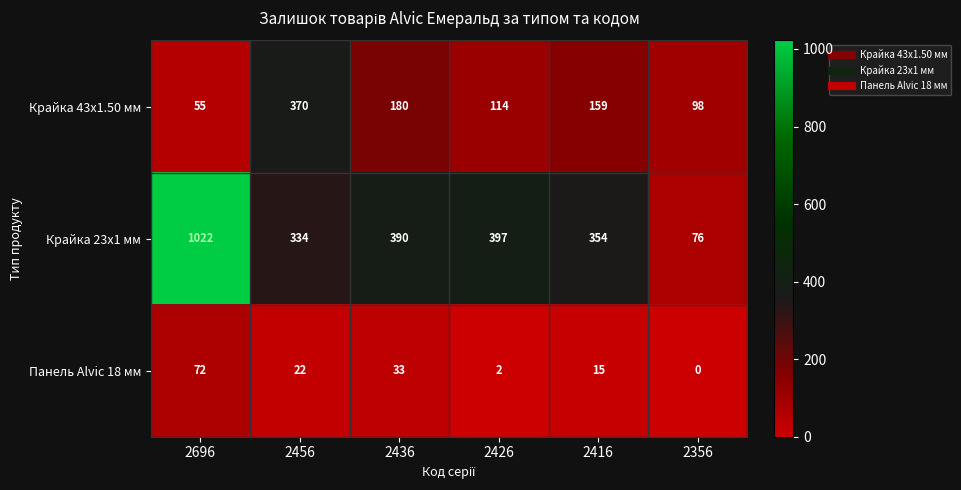

The value of Панель Alvic 18 мм at 2696 is 72. True or false?

True